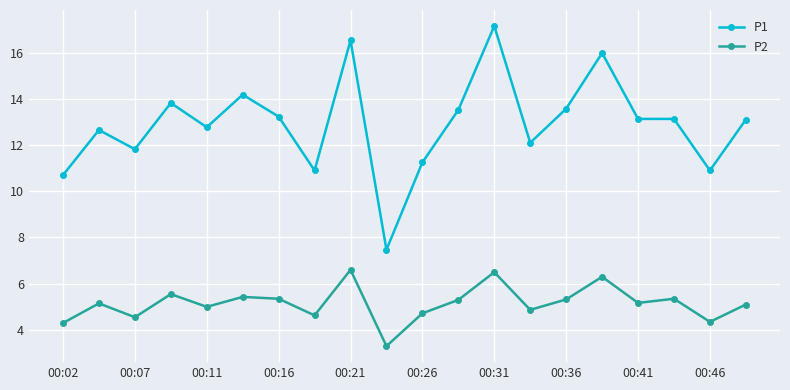

What is the value of the P2 point at the 11th from the left?

4.7